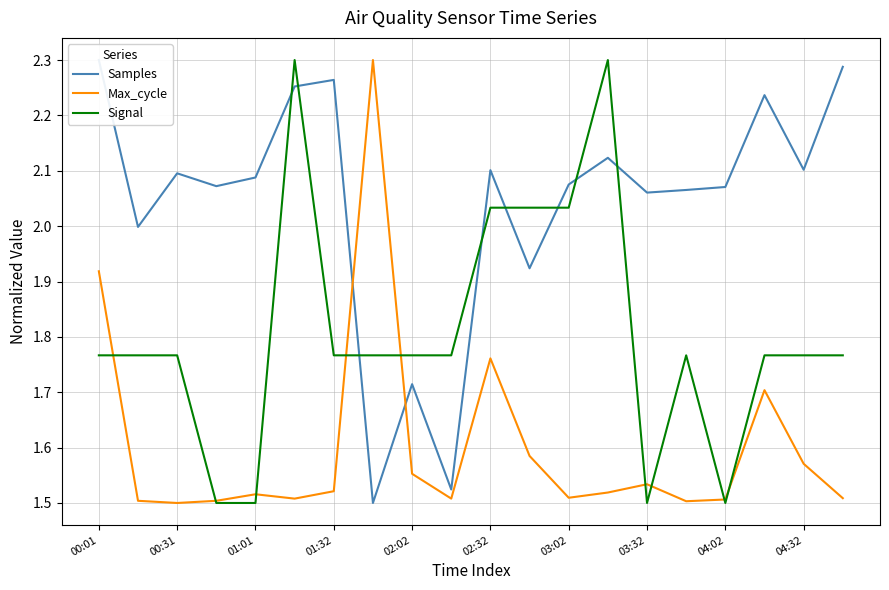

What is the lowest value of the Max_cycle series?

1.5